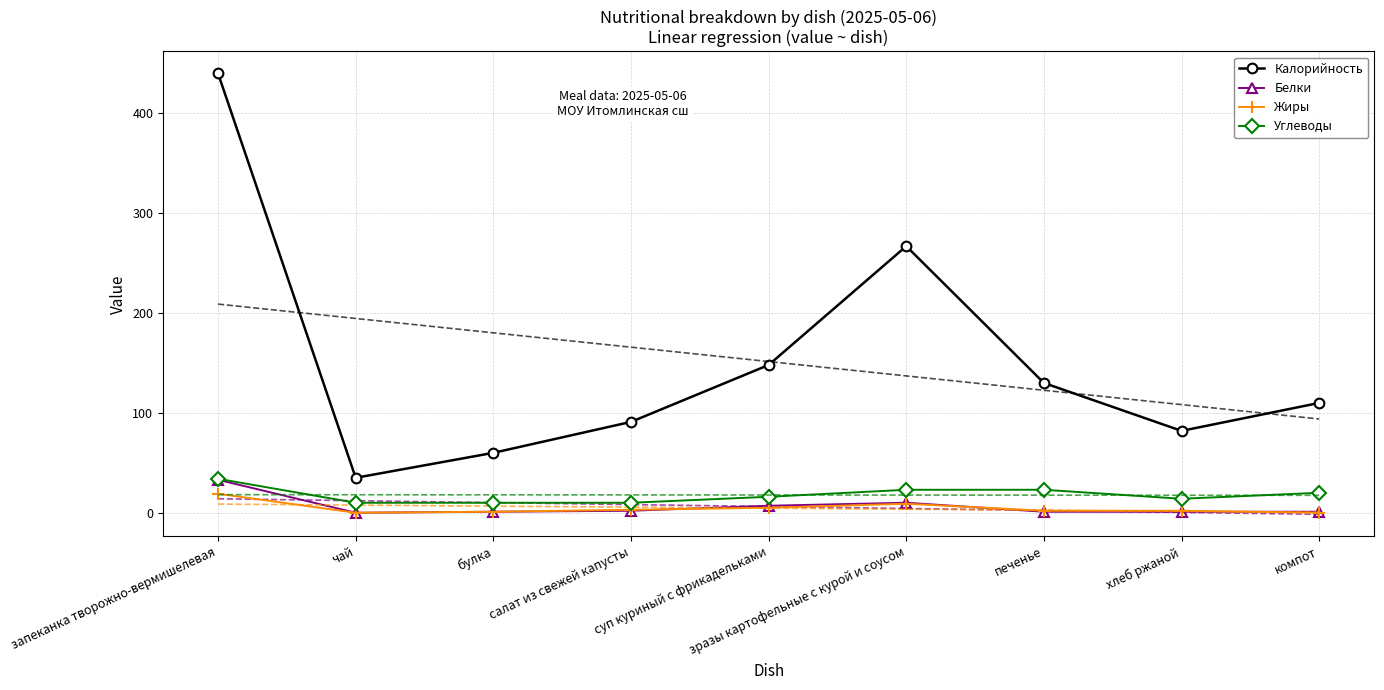

How many lines are shown in the chart?

4